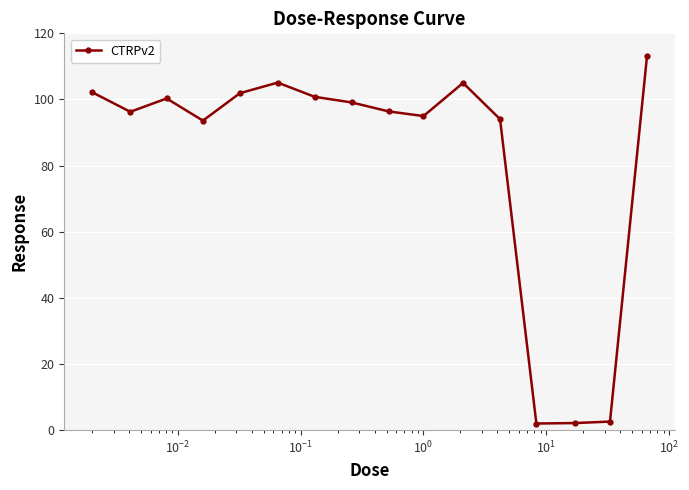

Count the number of values greater than 99.

8